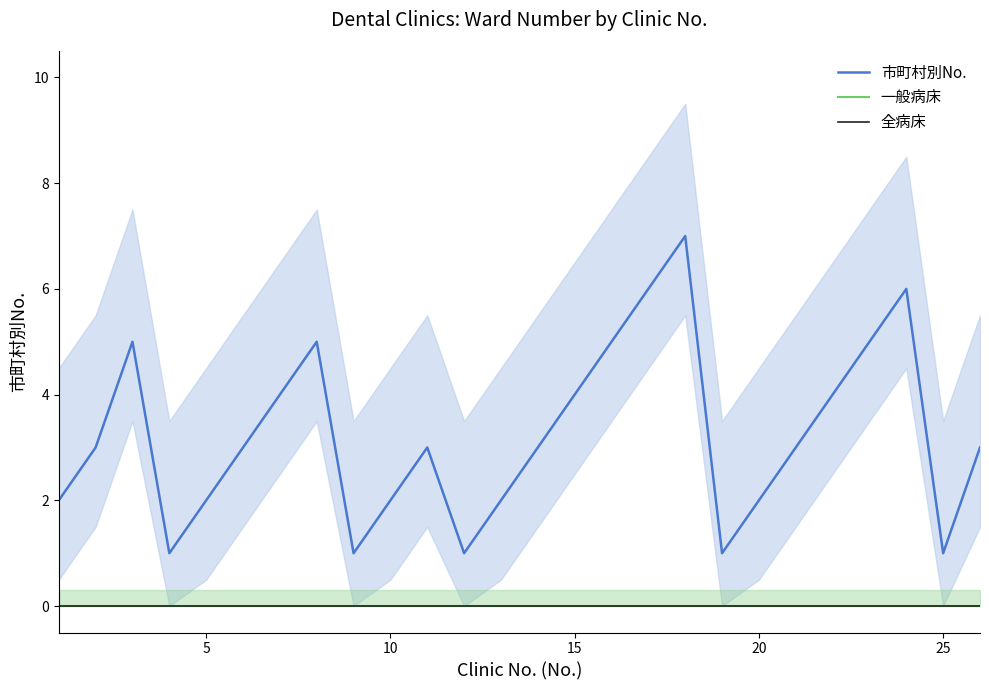

True or false: 全病床 has more than 1 interior local peaks.

False